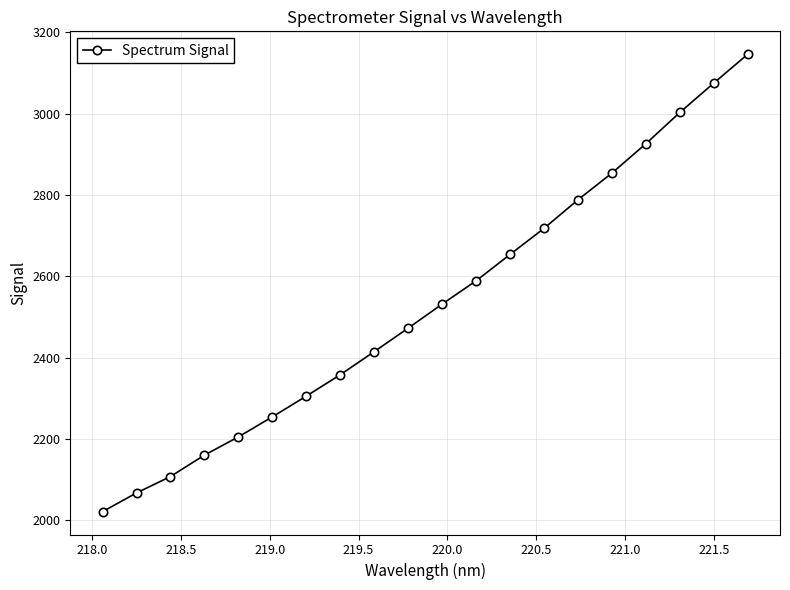

True or false: there are more than 2 points higher than both neighbors.

False